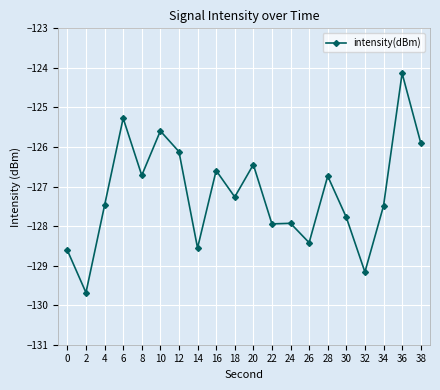

What is the value of the 9th point from the left?

-126.6